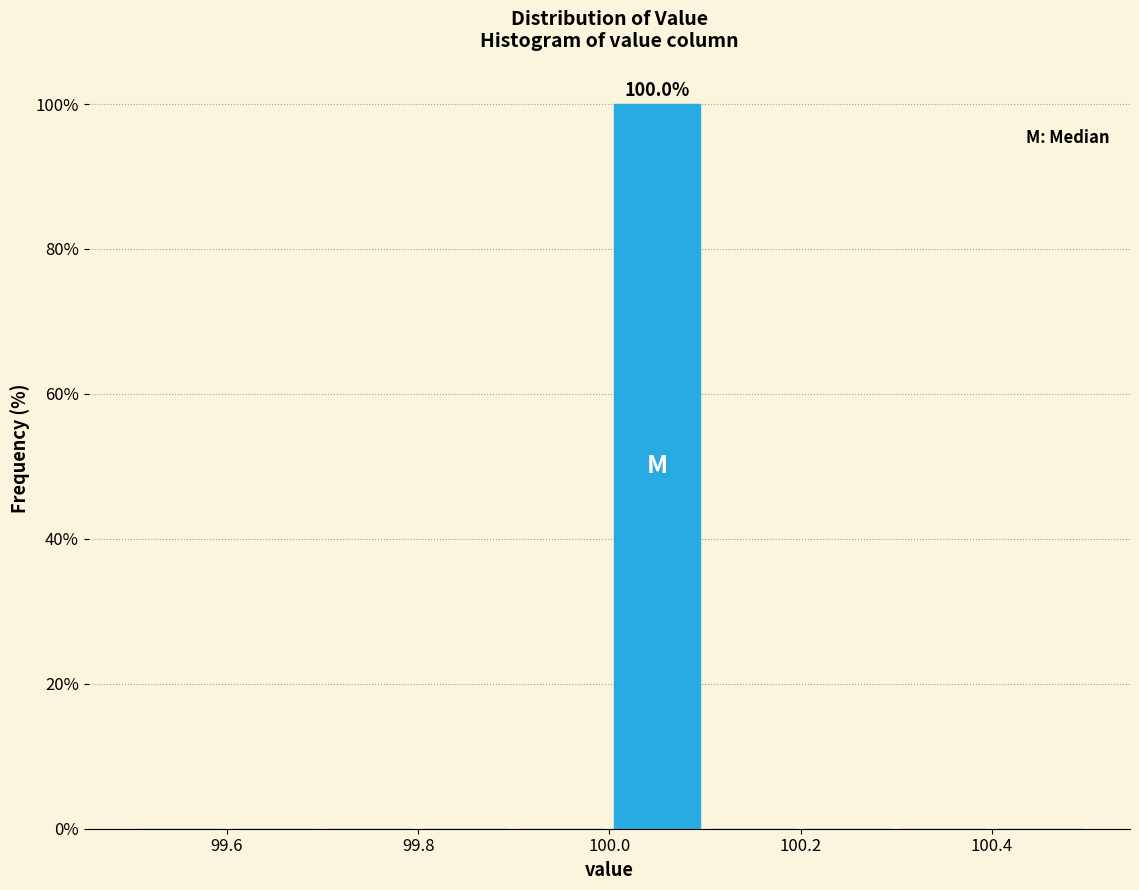

Which range on the x-axis has the tallest bar?

100.0 to 100.1